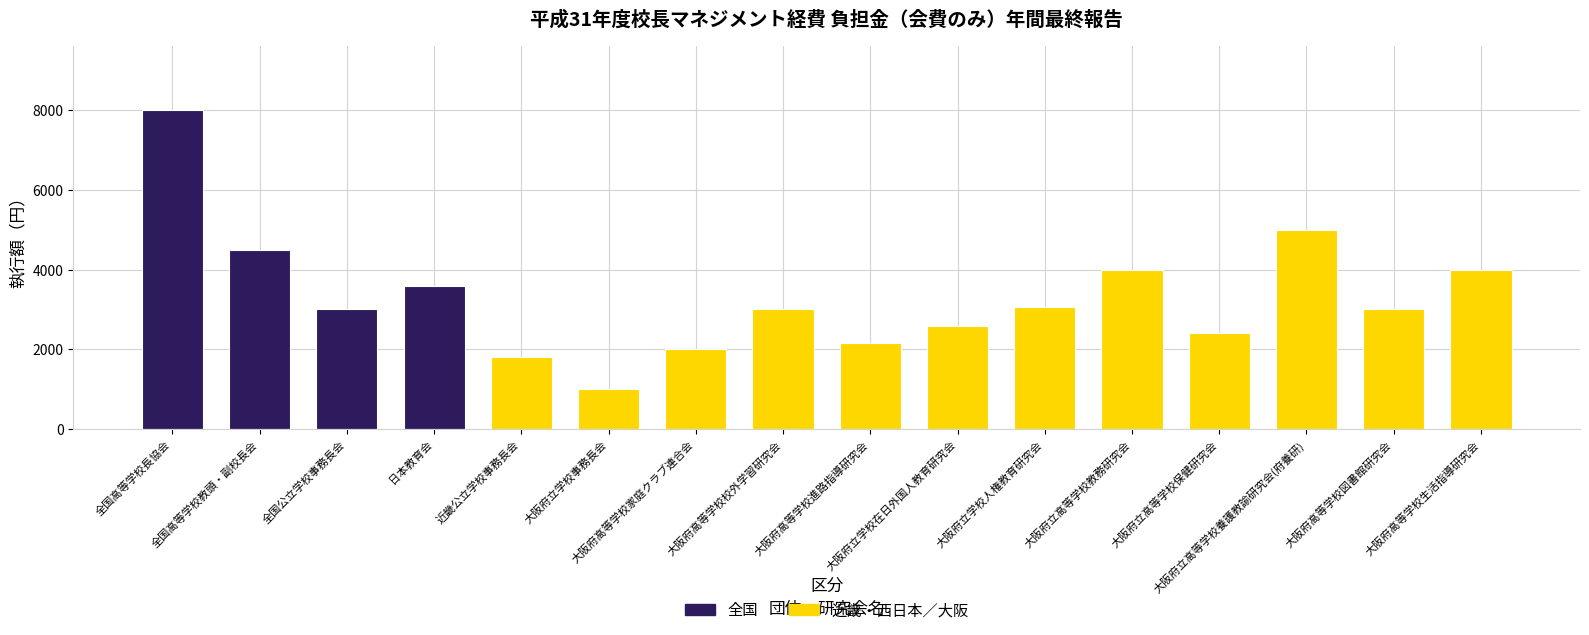

How many distinct data groups are displayed?

1